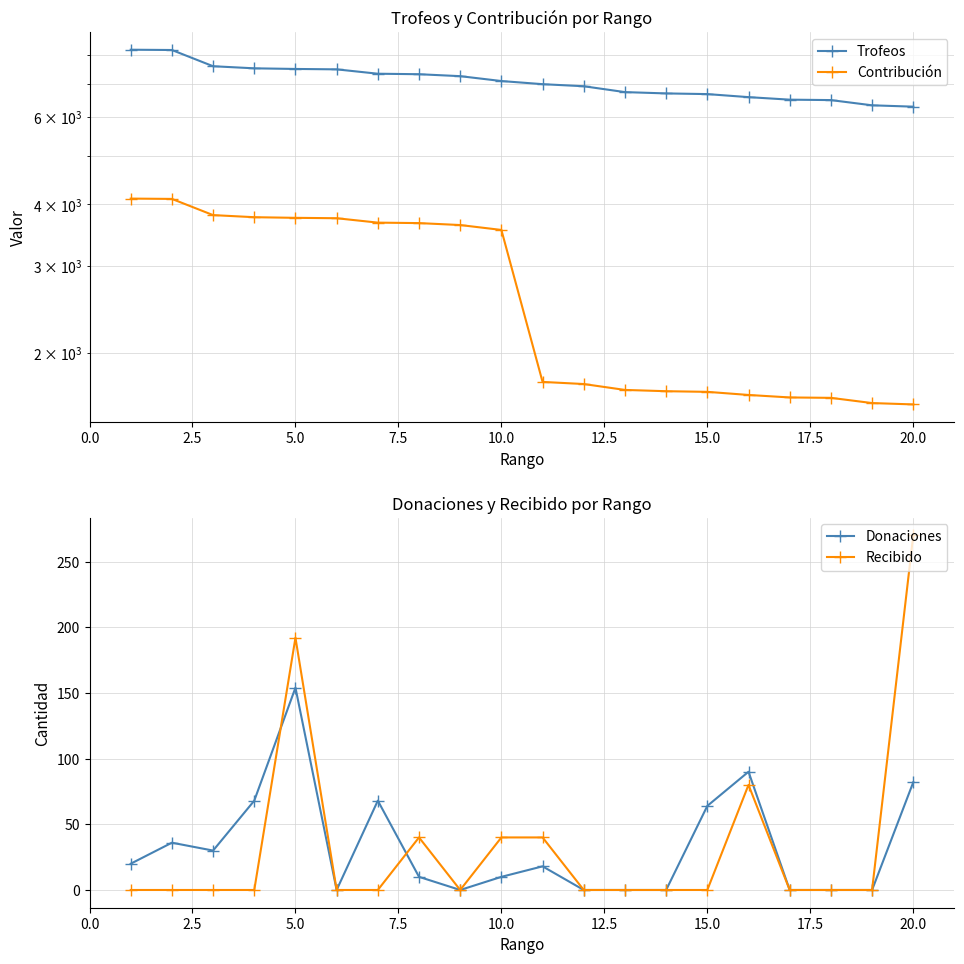

What position from the right is 20.0?

12